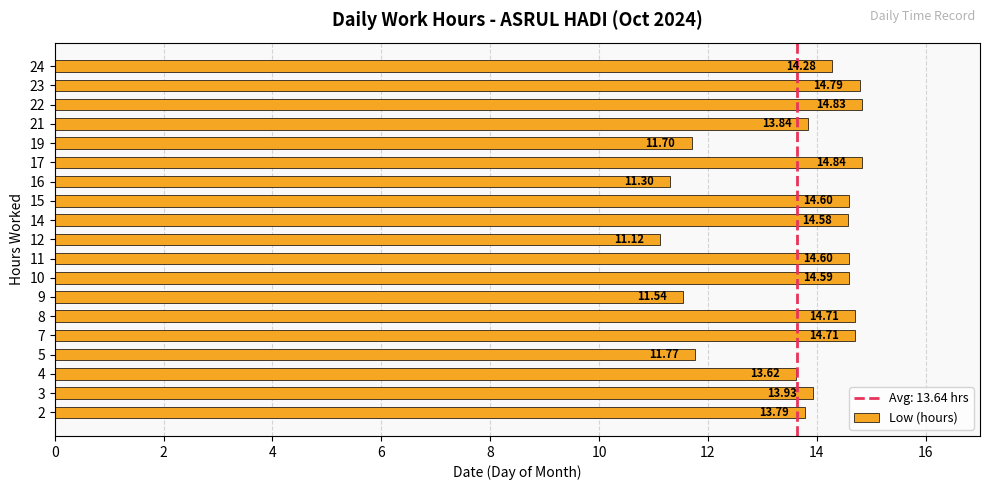

What is the change in value from 10 to 12?

-3.5